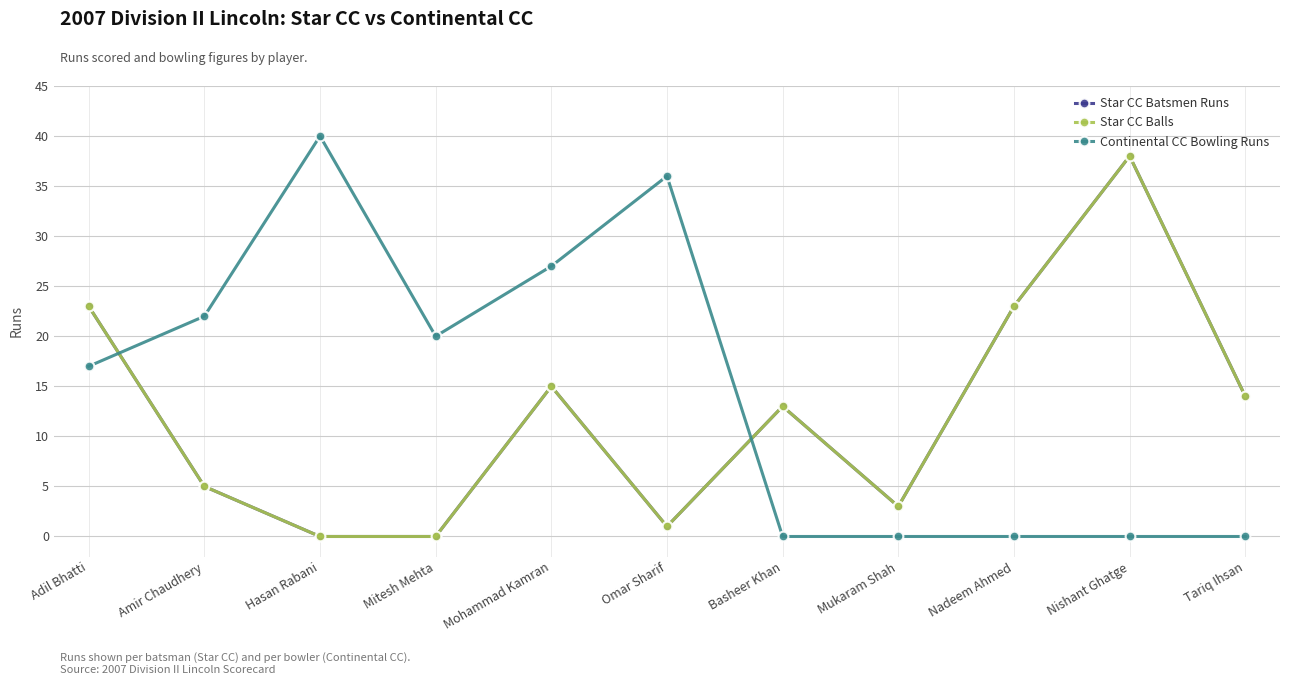

The Continental CC Bowling Runs series shows 0 at Nadeem Ahmed. True or false?

True